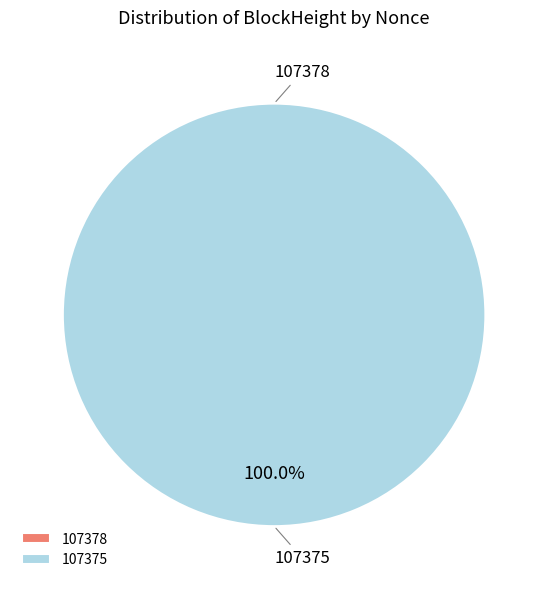

Does any single category account for the majority?

Yes